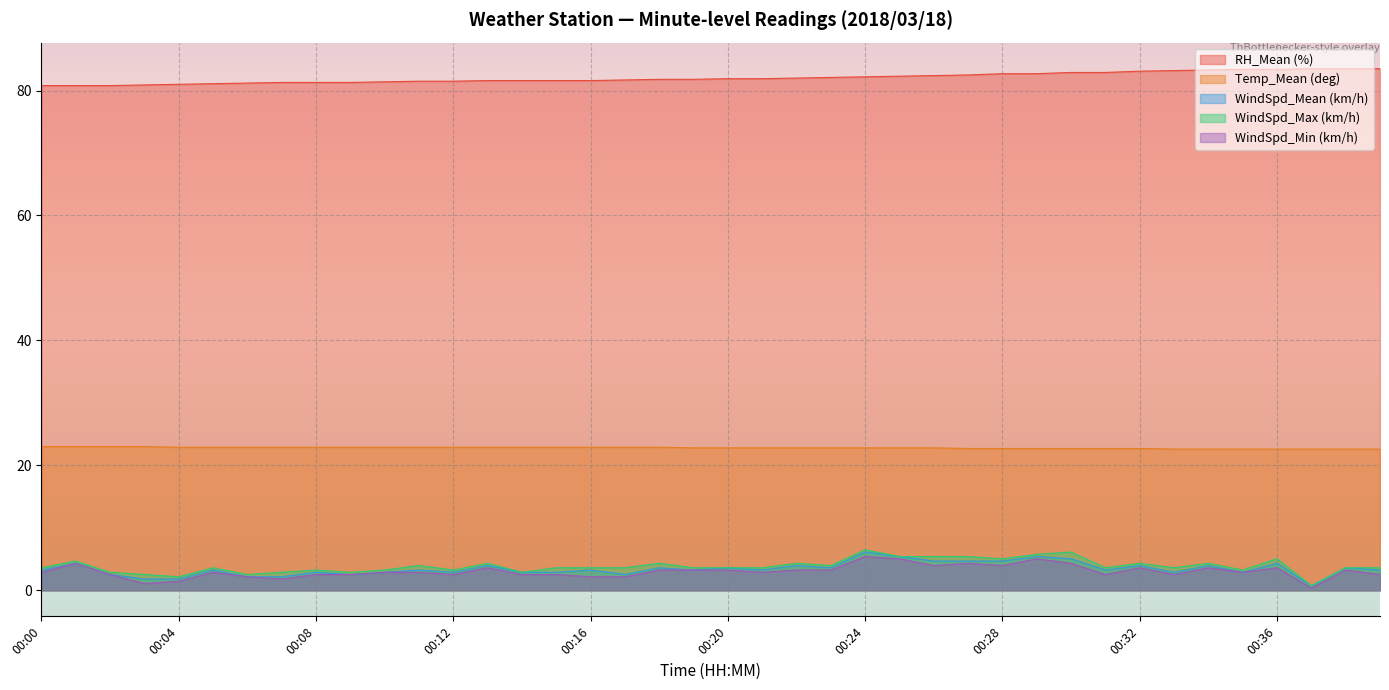

True or false: Temp_Mean (deg) and RH_Mean (%) intersect in this chart.

False